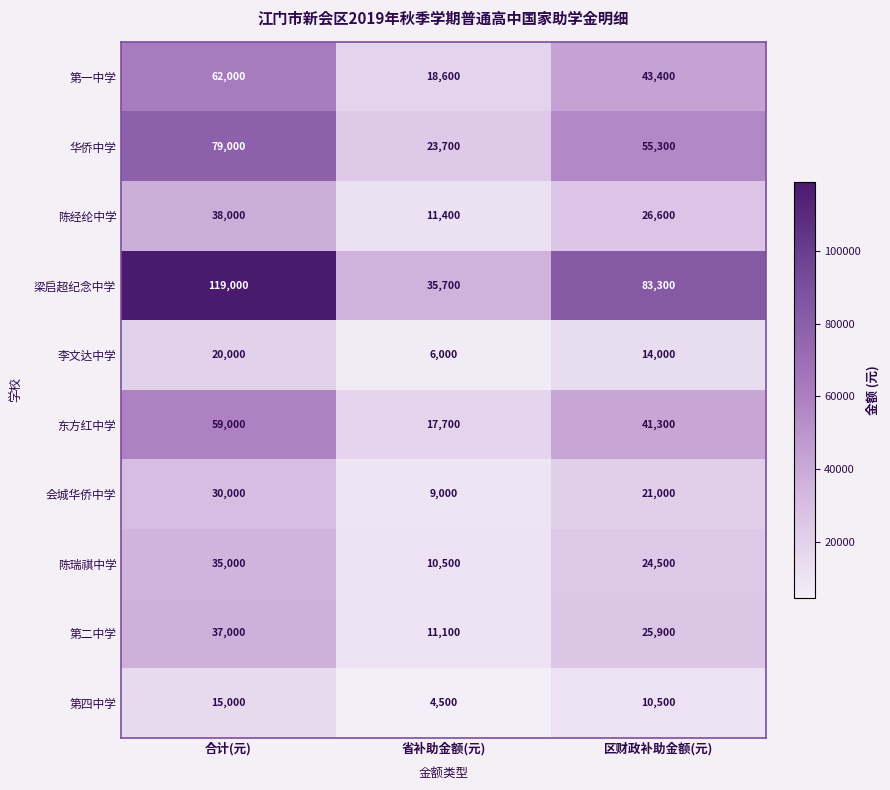

Which series has the widest spread of values?

梁启超纪念中学